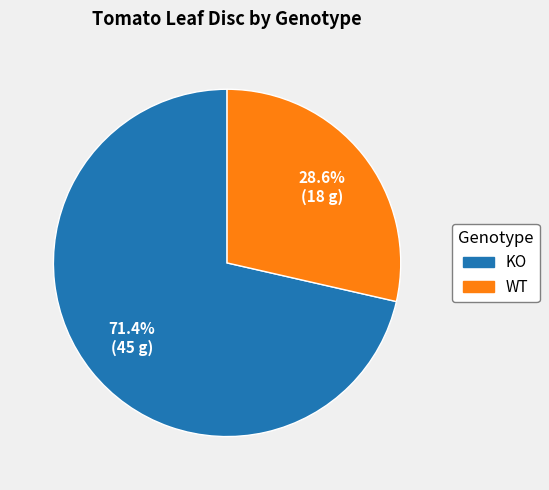

Approximately how many times larger is the value at WT compared to KO?

0.4